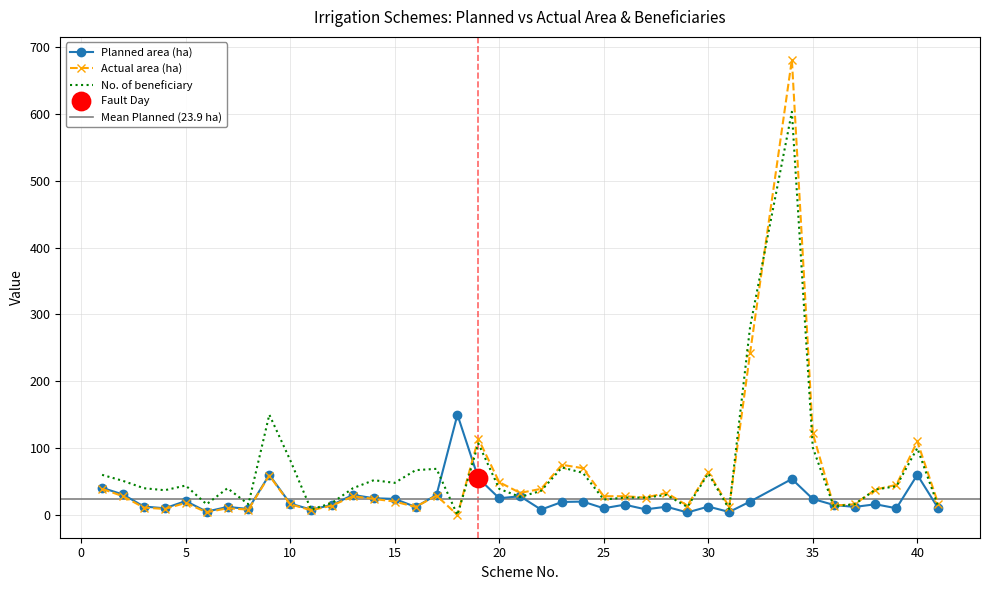

Is the value of Actual area (ha) at 26 greater than the value of No. of beneficiary at 18?

Yes